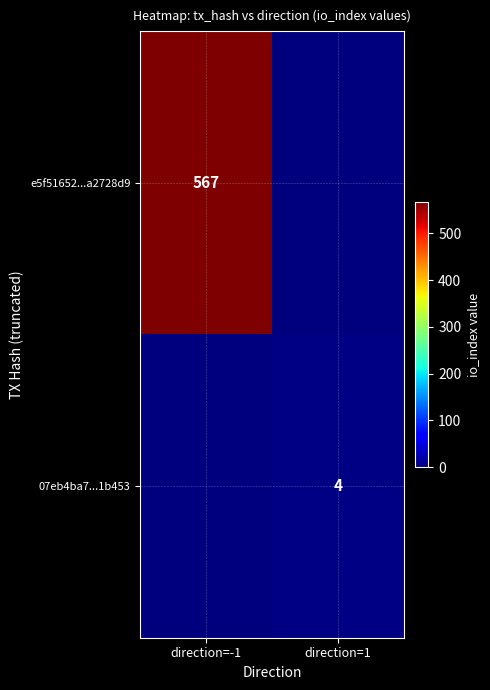

True or false: 07eb4ba7...1b453 has a value of 4 at direction=1.

True